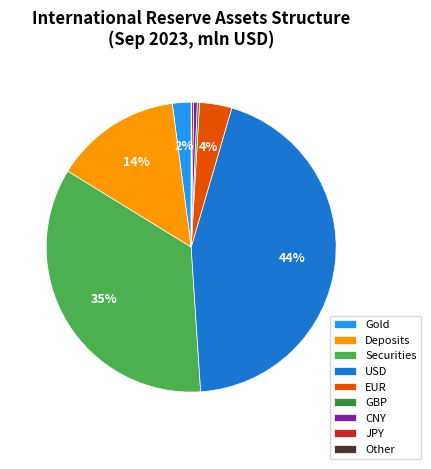

Is the sum of Gold and EUR greater than half?

No